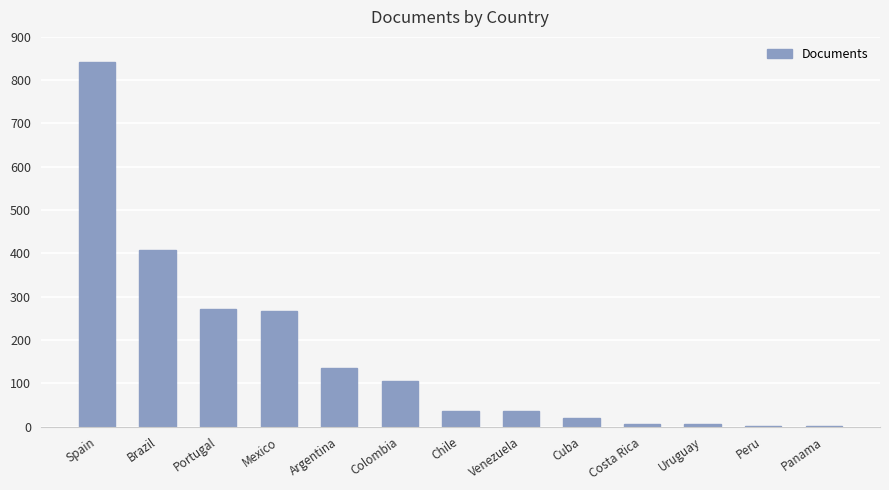

Is it true that the value at Spain is 588?

False